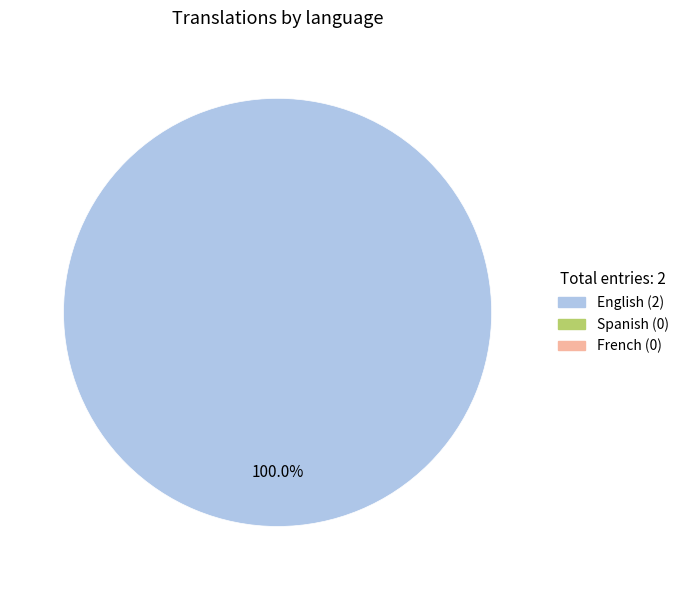

Is there a majority slice in this chart?

Yes